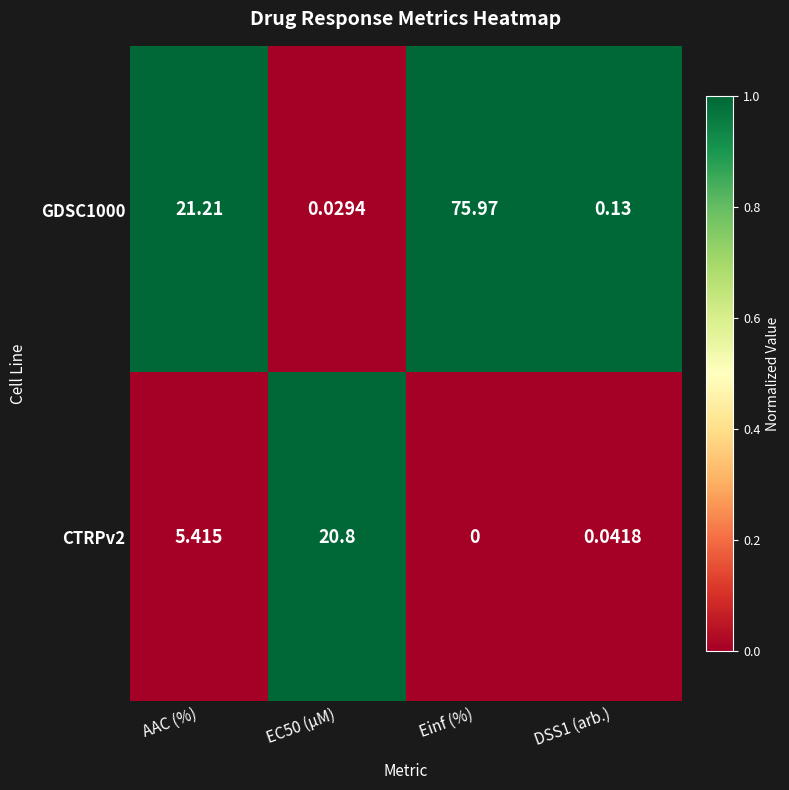

At which category is the sum across all series the highest?

Einf (%)